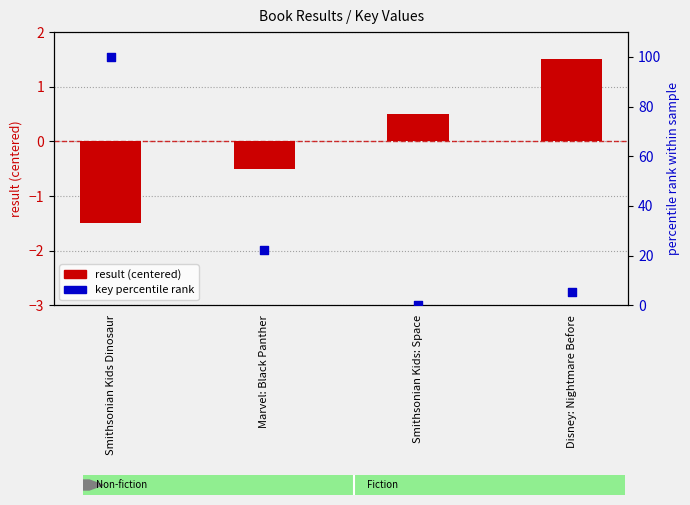

Which series has the widest spread of Y values?

key percentile rank